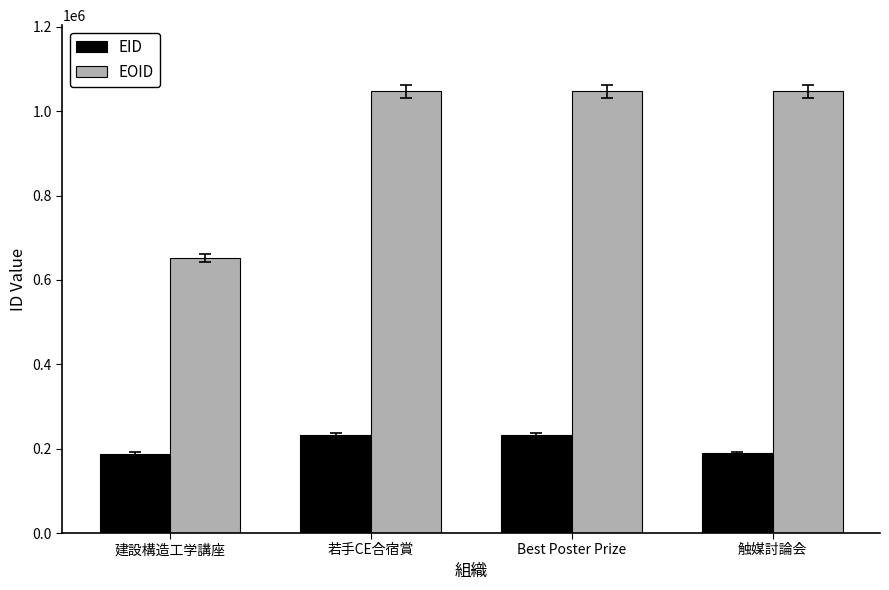

List the series in order of their peak value, lowest first.

EID, EOID